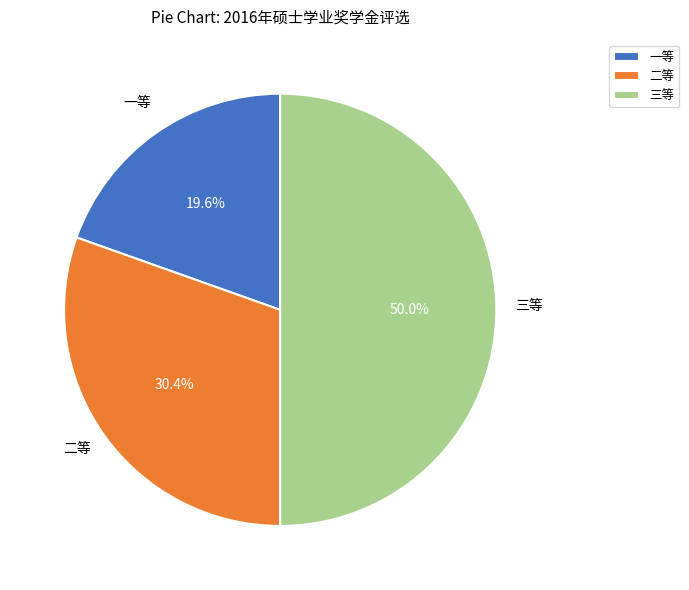

To the nearest percent, what is the difference between the 一等 and 二等 slice percentages?

11%